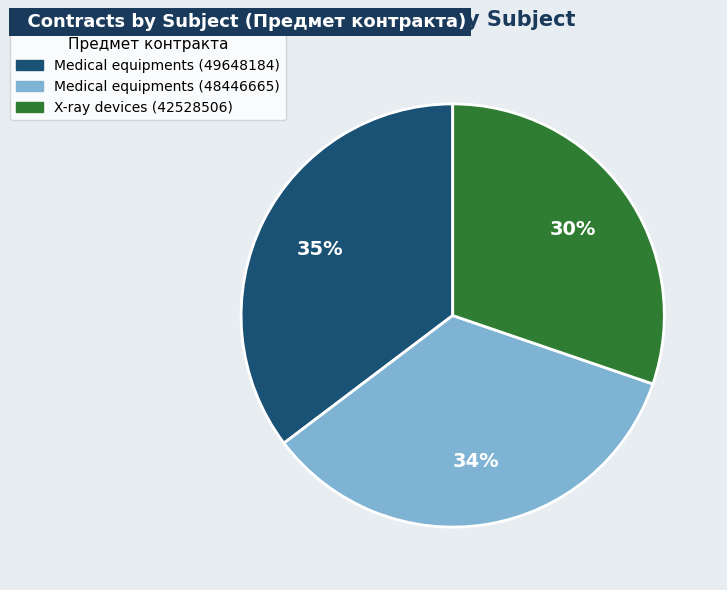

To the nearest percent, what is the difference between the largest and smallest slice percentages?

5%